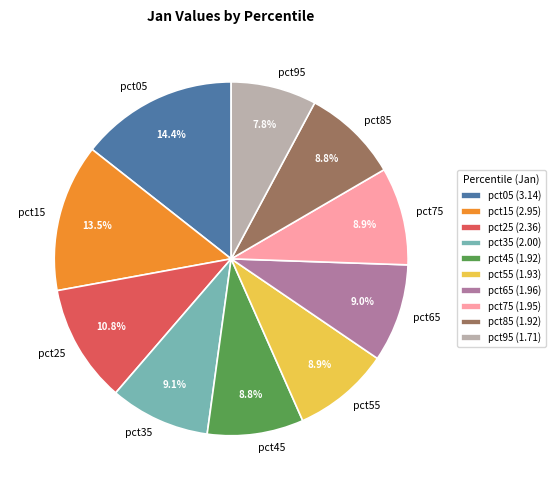

Is the sum of pct45 and pct15 greater than half?

No